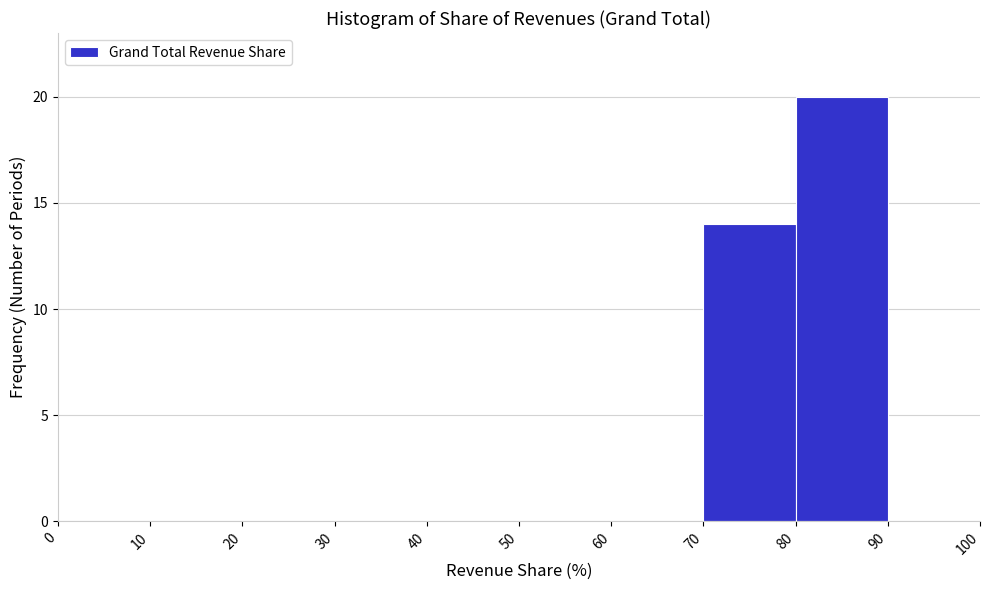

How tall is the bar that spans 80 to 90 on the x-axis? The values are not printed on the chart, so give them approximately, as read against the axis.

20